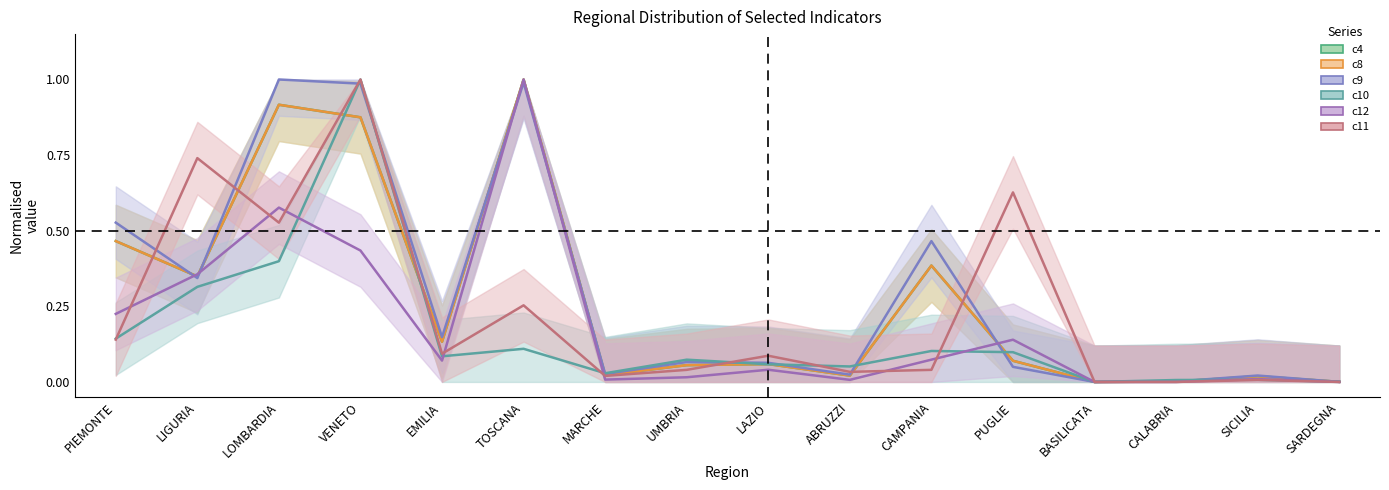

Between which two adjacent categories do c11 and c12 first intersect?

PIEMONTE and LIGURIA